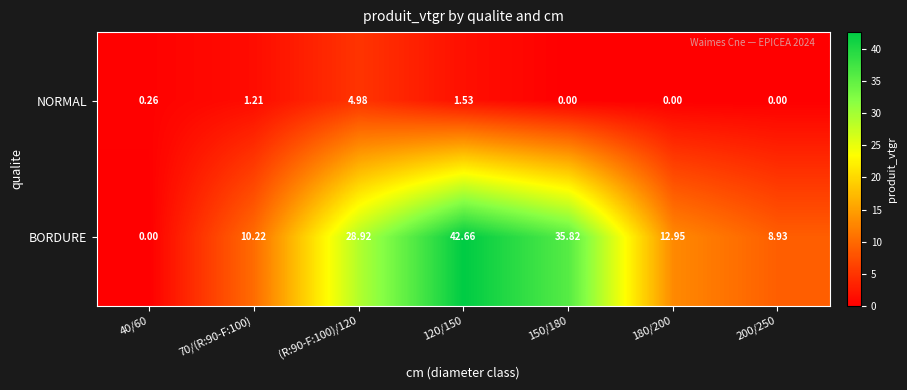

List the series in order of their peak value, lowest first.

NORMAL, BORDURE